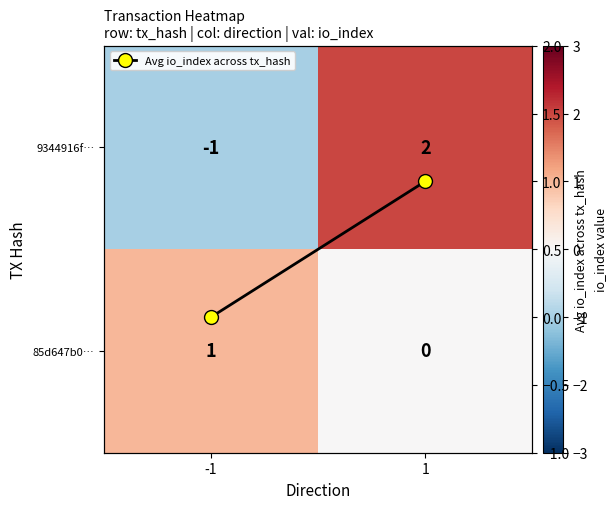

What is the sum of the 85d647b0… values at 1 and -1?

1